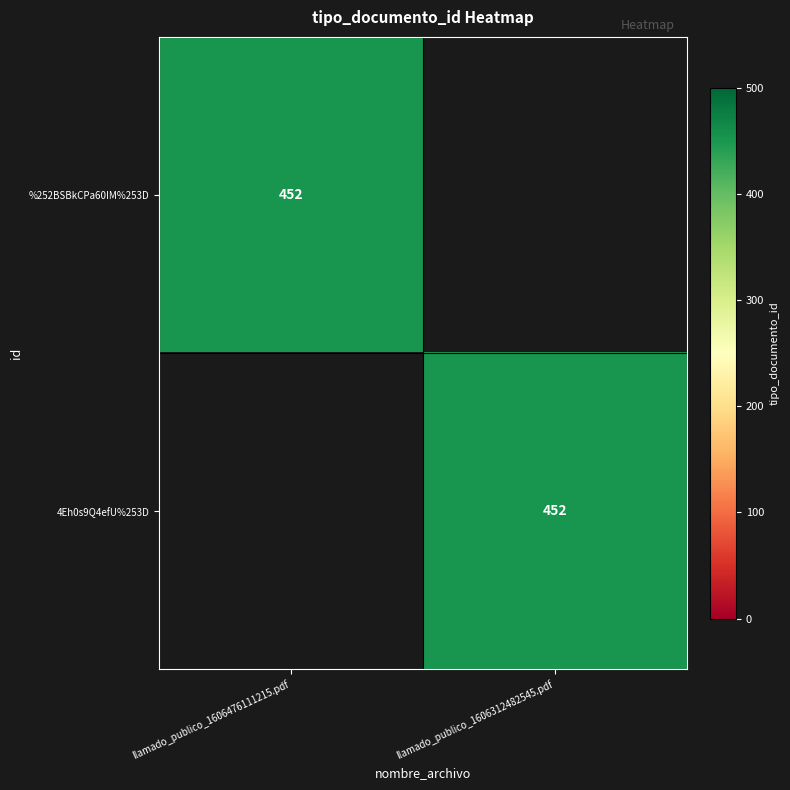

The value of %252BSBkCPa60IM%253D at llamado_publico_1606476111215.pdf is 452. True or false?

True